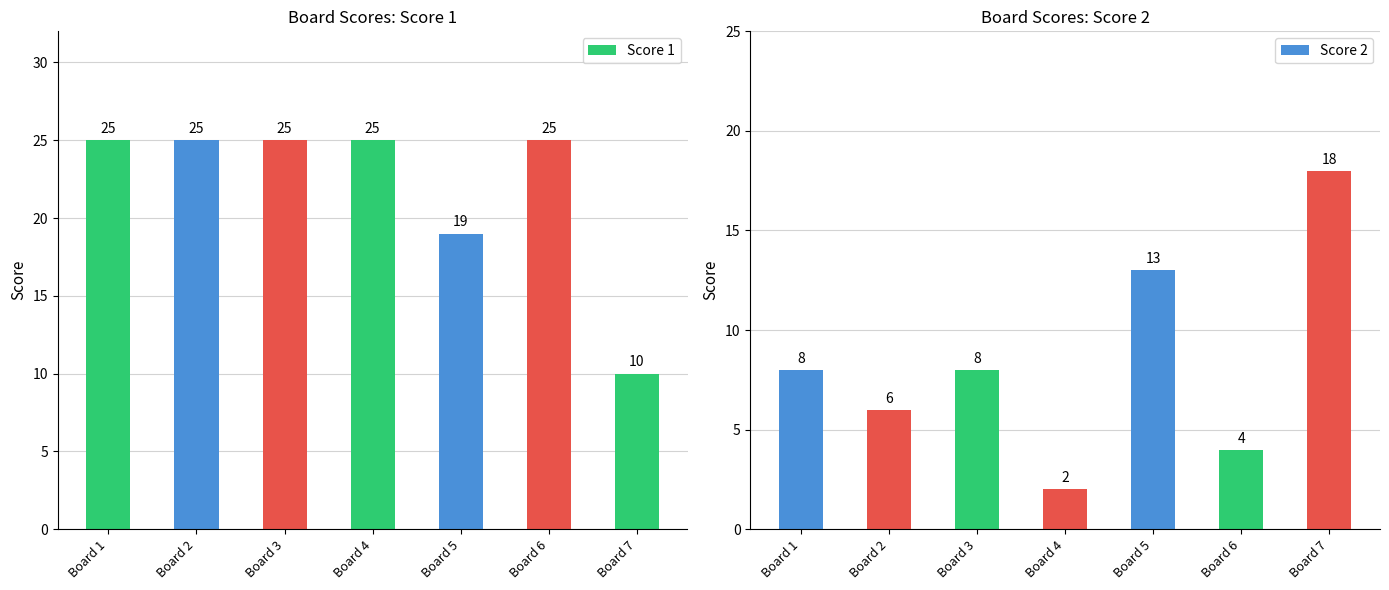

Where is Score 2 nearest to the value 10?

Board 1